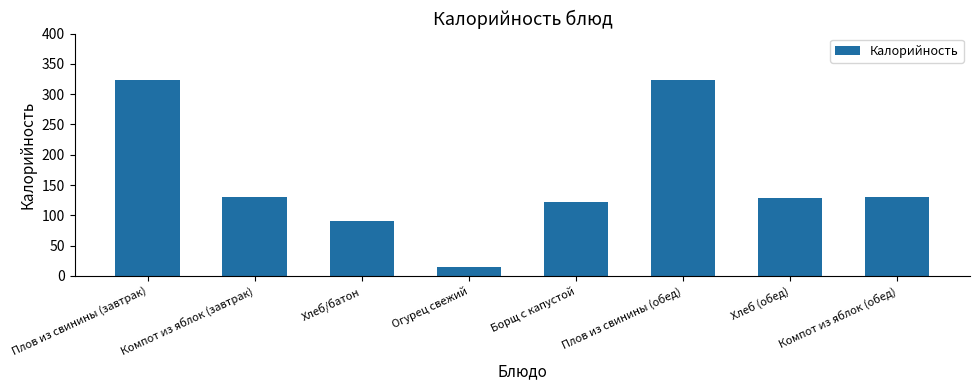

What is the sum of all values?

1264